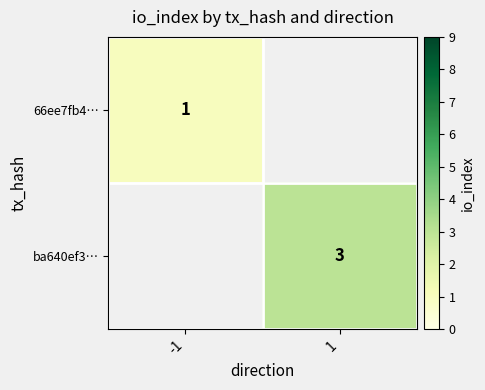

The ba640ef3… series shows 1.4 at 1. True or false?

False